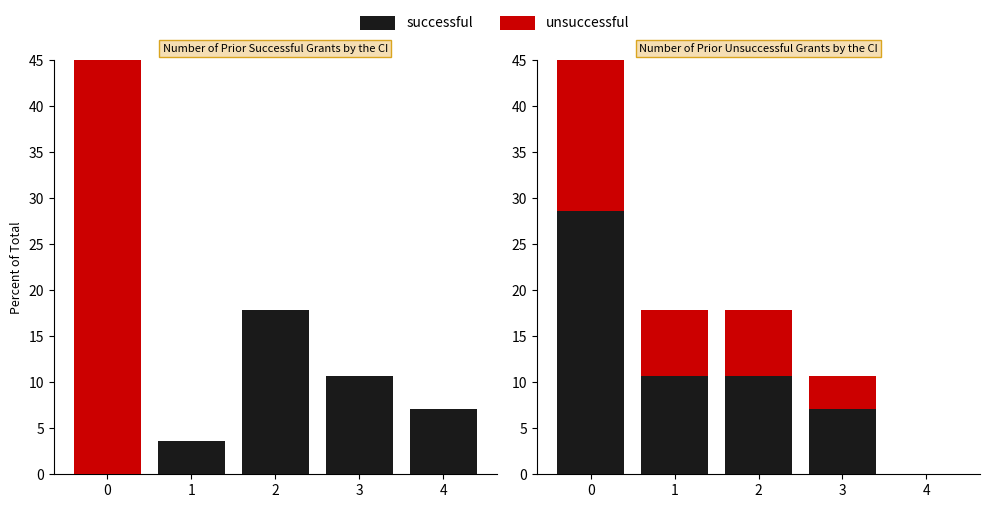

Reading left to right, what are all the values shown in this chart?

successful: 28.6	10.7	10.7	7.1	0.0
unsuccessful: 17.9	7.1	7.1	3.6	0.0